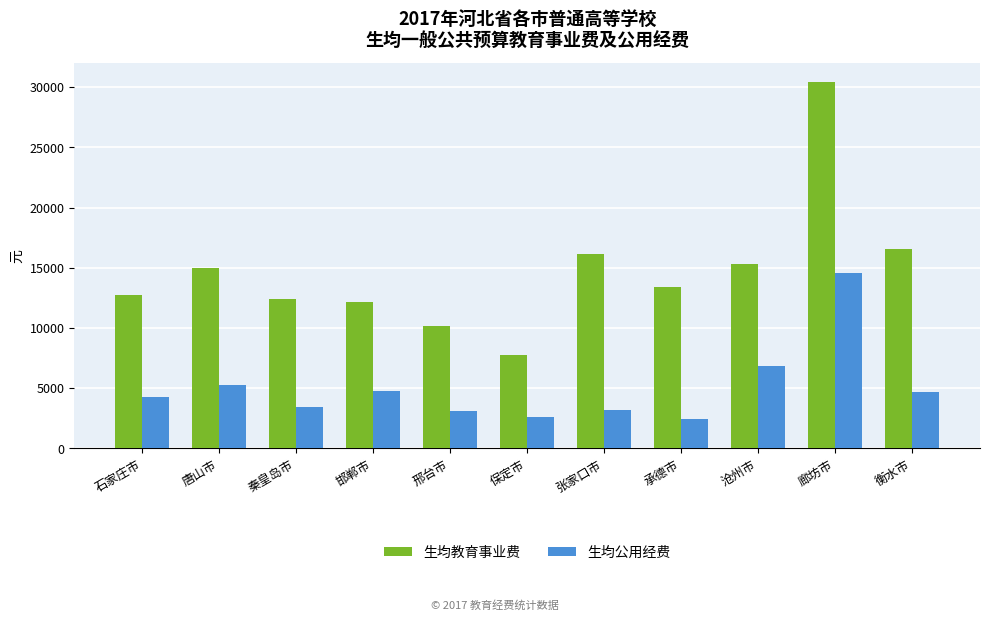

What are all the series names shown in the legend?

生均教育事业费, 生均公用经费